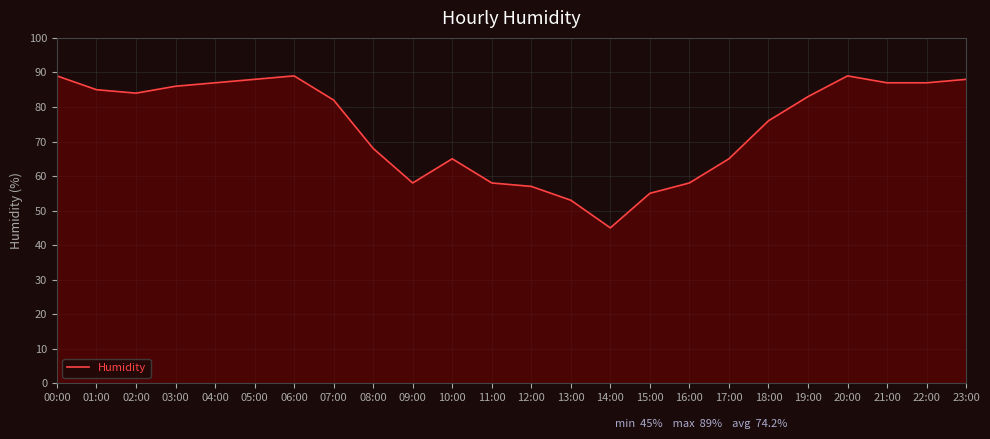

What is the approximate value at 19:00?

83